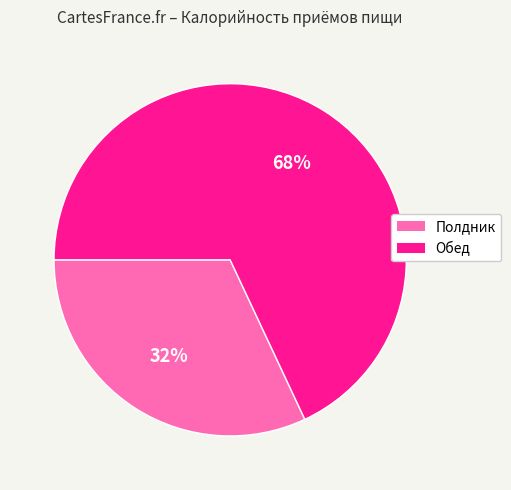

How many slices are in this pie chart?

2